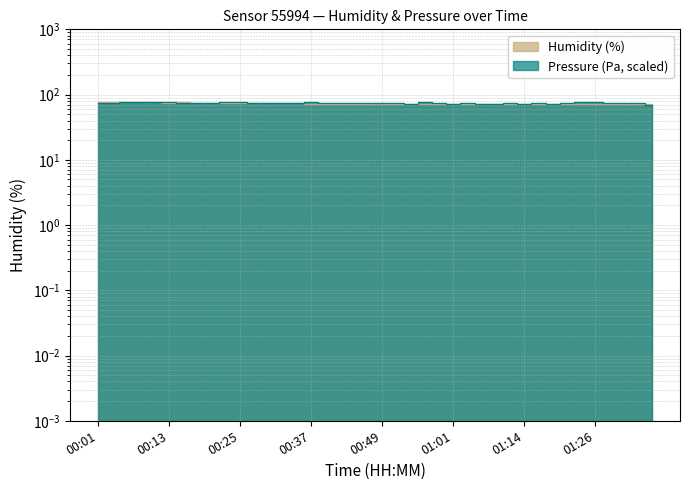

How many interior local peaks does the pressure series have?

10